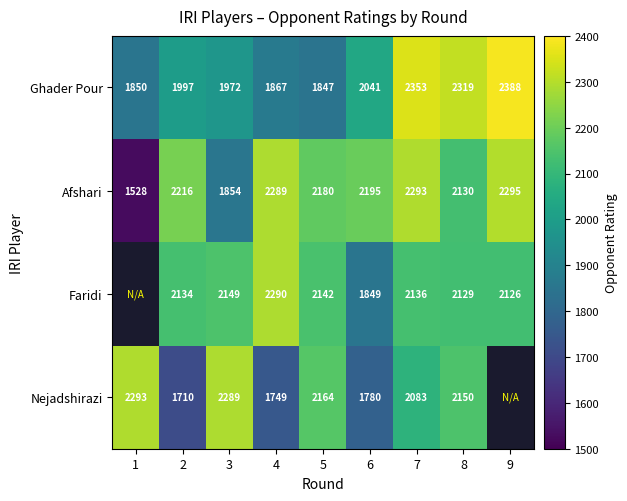

Which label corresponds to the largest value in the chart?

9